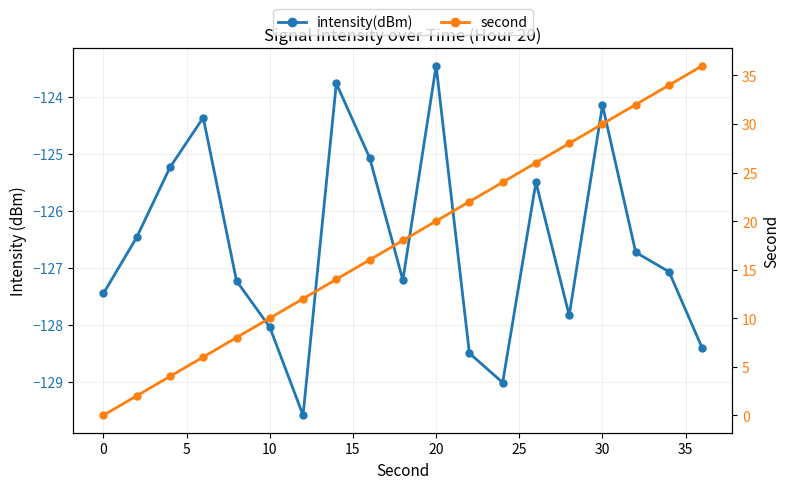

True or false: intensity(dBm) and second intersect in this chart.

False